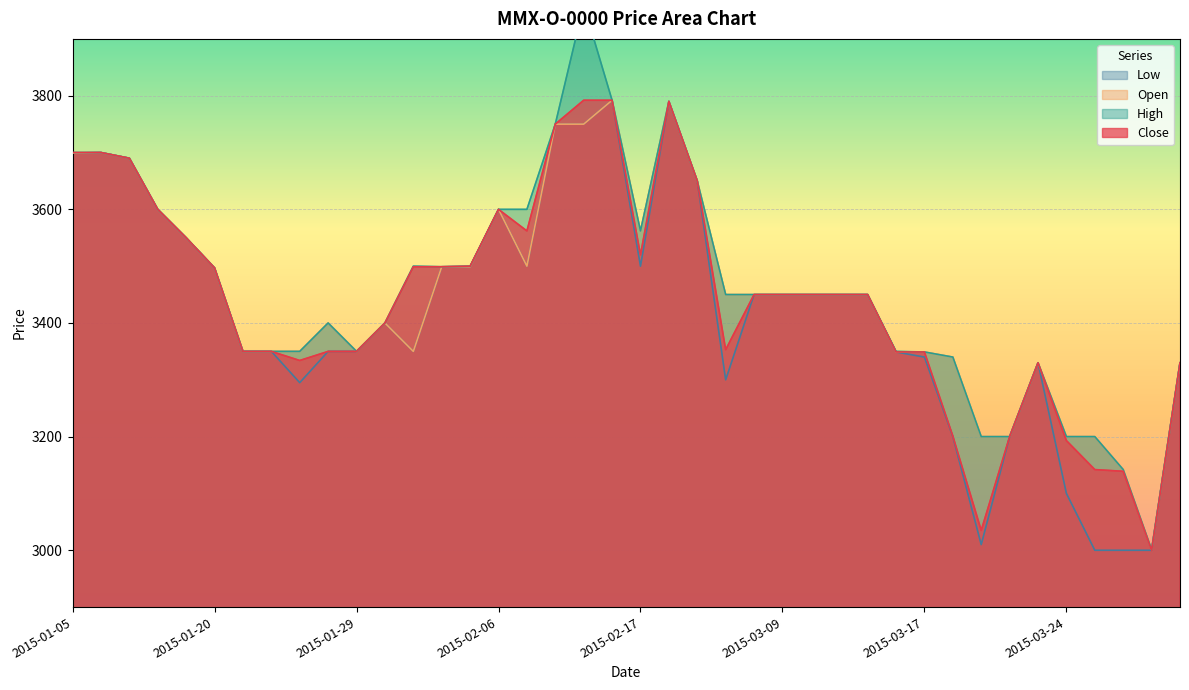

At which category is the sum across all series the highest?

2015-02-12